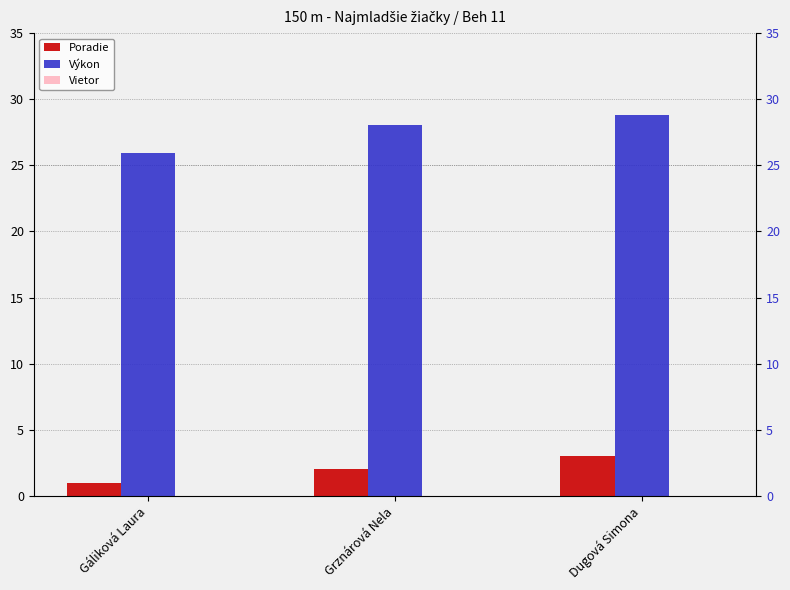

Reading left to right, what are all the values shown in this chart?

Poradie: 1.0	2.0	3.0
Výkon: 25.9	28.0	28.8
Vietor: -0.3	-0.3	-0.3